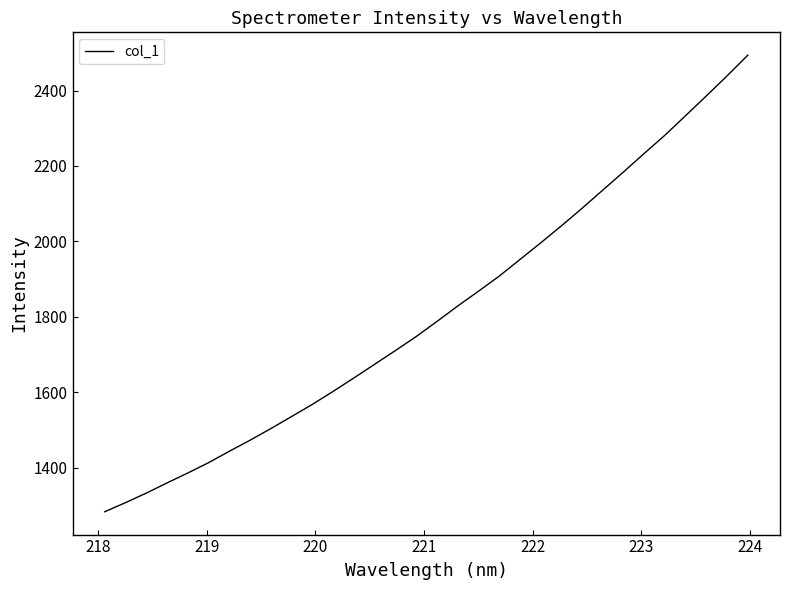

Reading right to left, list all the values displayed in this chart.

2493.7	2438.9	2385.8	2333.5	2281.6	2233.3	2184.1	2135.9	2087.8	2041.0	1995.9	1951.8	1907.6	1867.7	1828.5	1787.6	1747.6	1710.5	1674.3	1638.0	1602.4	1568.0	1535.8	1503.8	1473.1	1443.7	1413.5	1386.1	1359.8	1332.8	1307.5	1283.4